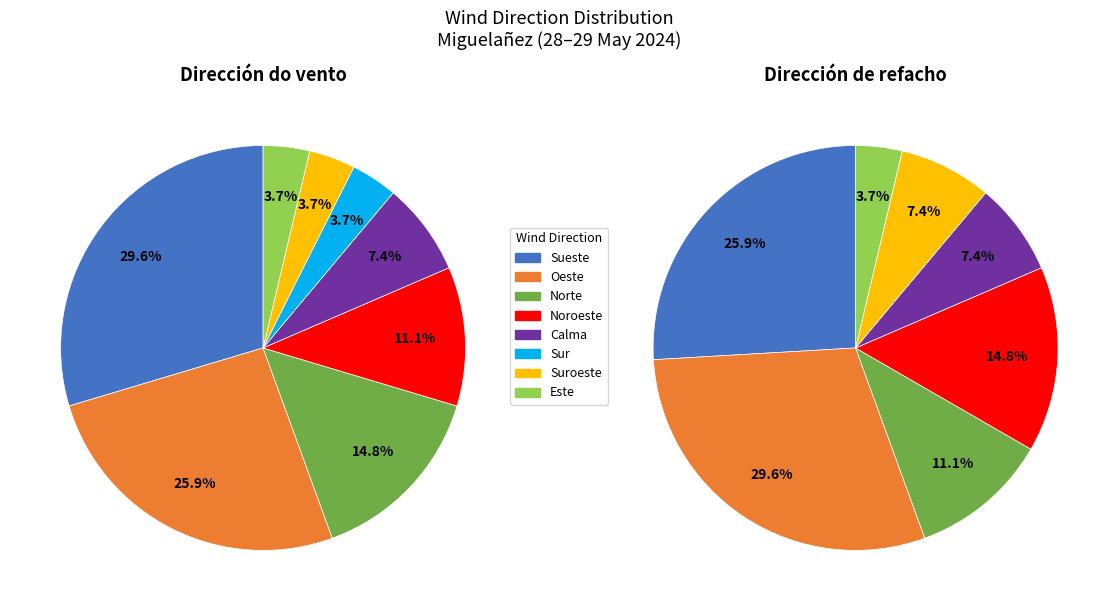

What is the largest slice in the pie chart?

Sueste